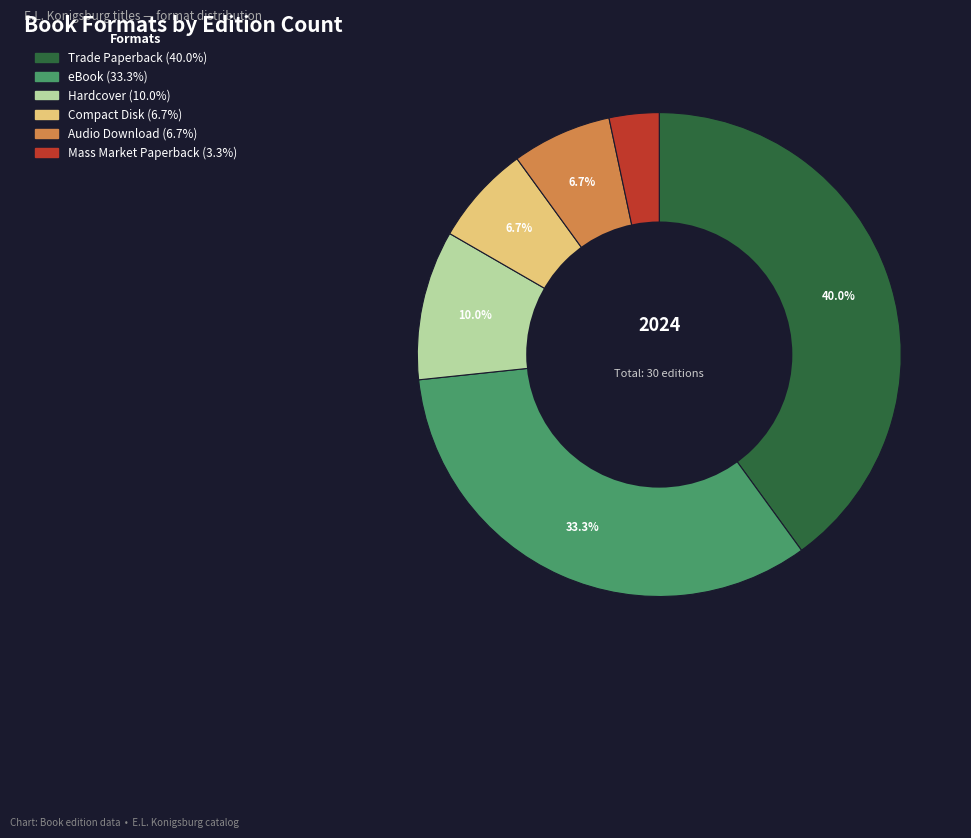

To the nearest percent, what is the difference between the Trade Paperback and Mass Market Paperback slice percentages?

37%